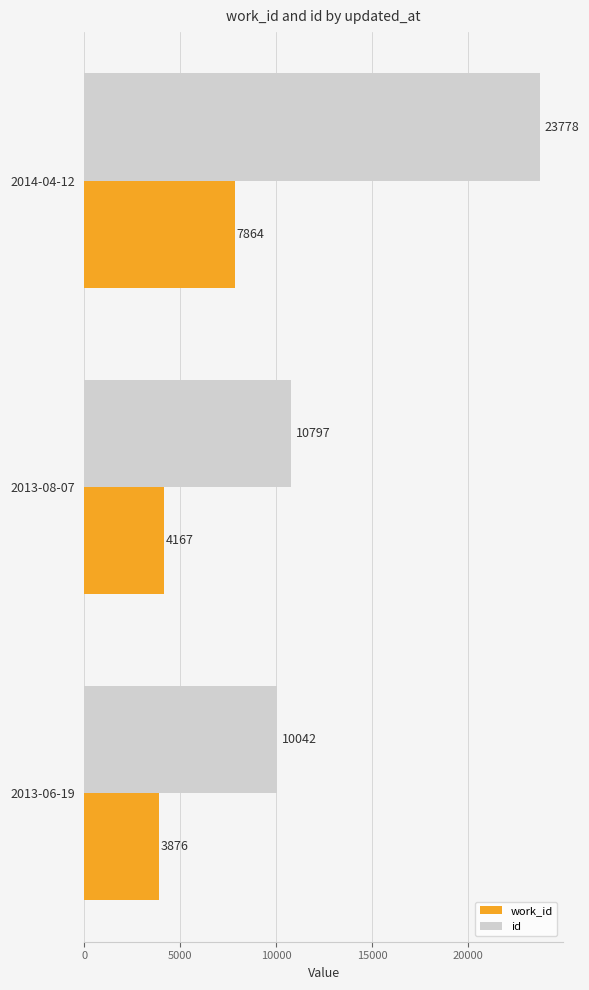

At which label does work_id reach its peak?

2014-04-12